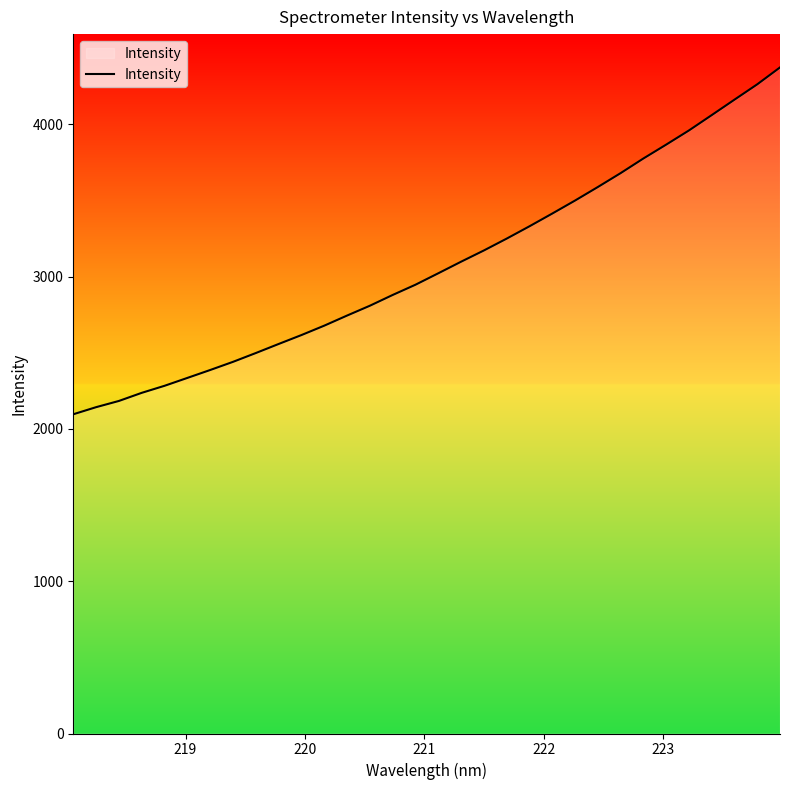

What is the smallest value displayed?

2096.2